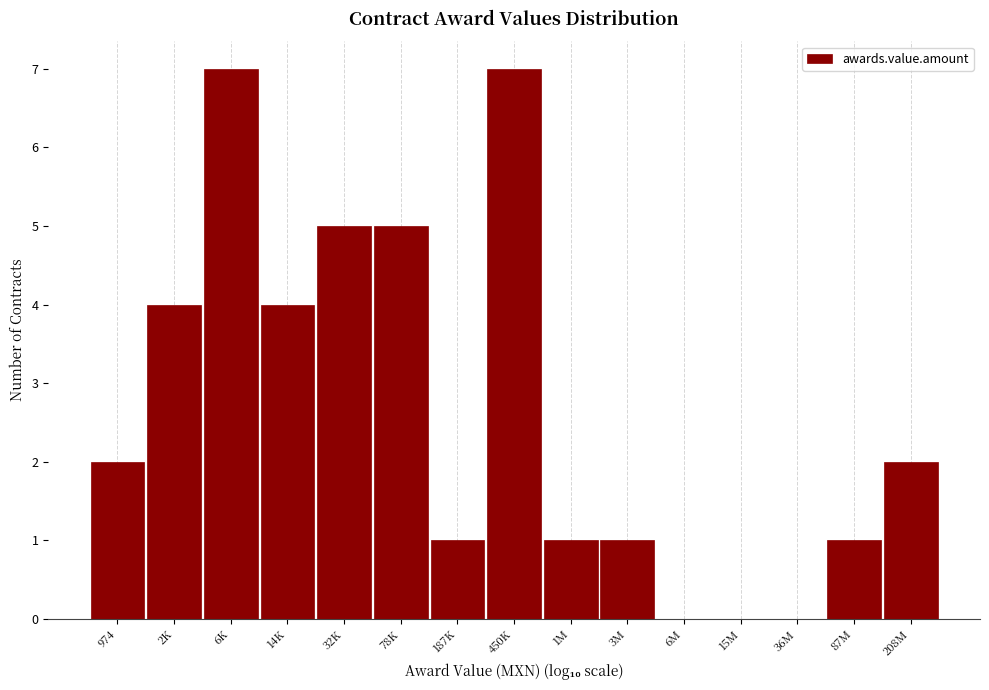

Reading right to left, transcribe all the data shown in this chart.

208M=2	87M=1	36M=0	15M=0	6M=0	3M=1	1M=1	450K=7	187K=1	78K=5	32K=5	14K=4	6K=7	2K=4	974=2